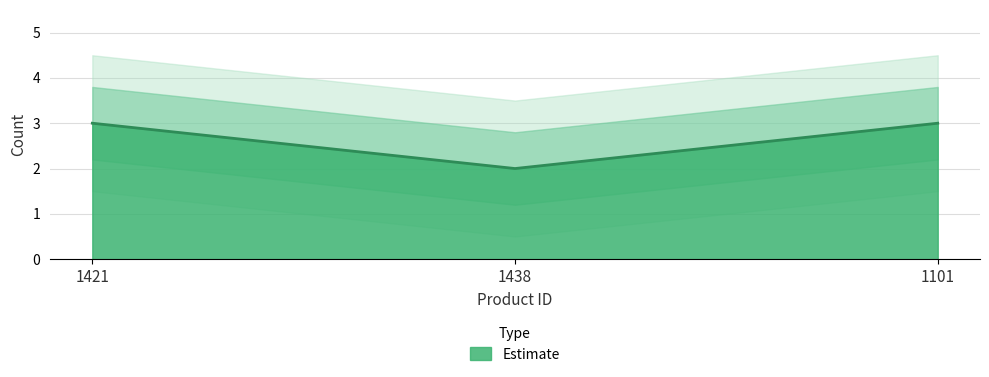

Approximately how many times larger is the value at 1421 compared to 1101?

1.0